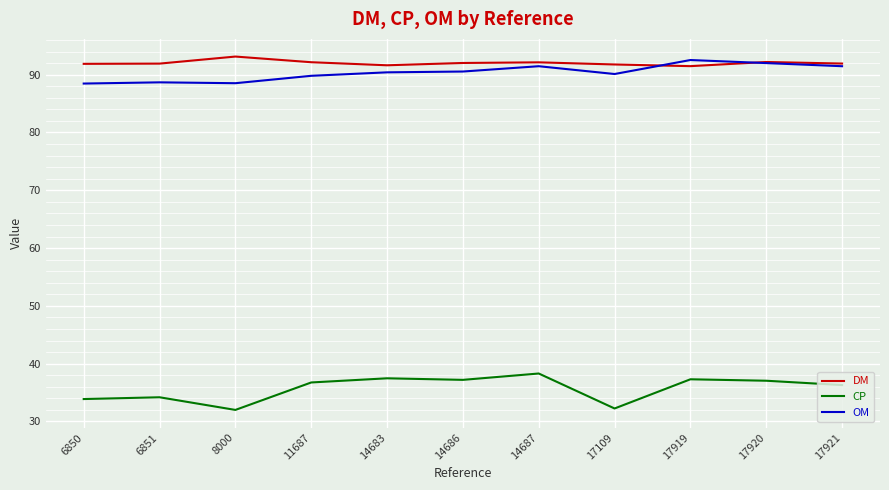

What is the difference between the highest and lowest values at 17109?

59.5